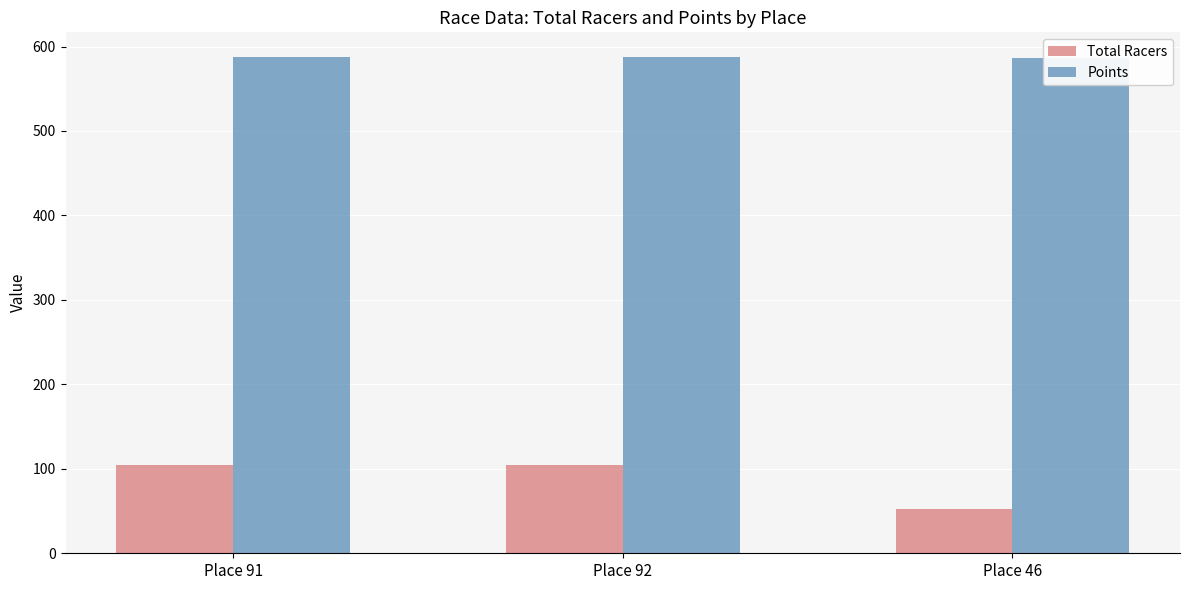

What is the sum of all Total Racers values?

260.0